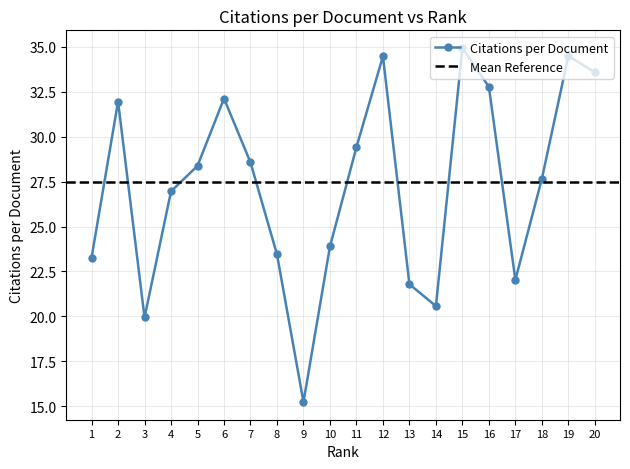

What is the change in value from 8 to 20?

+10.1